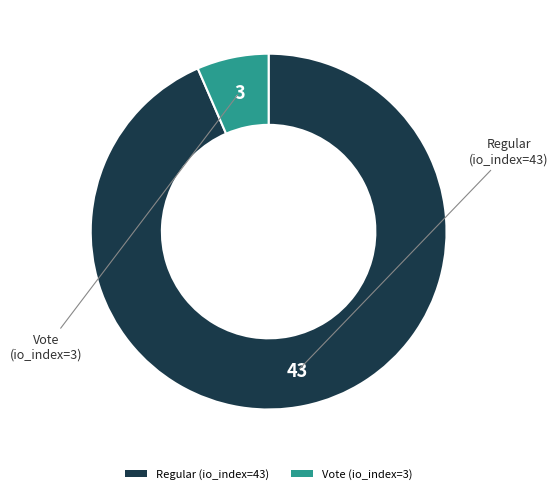

How many slices are in this pie chart?

2